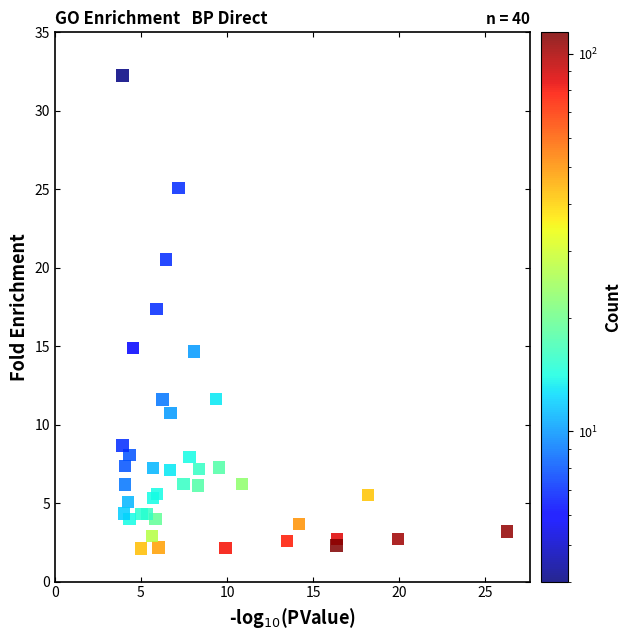

What Y value in the scatter plot is closest to 17?

17.4